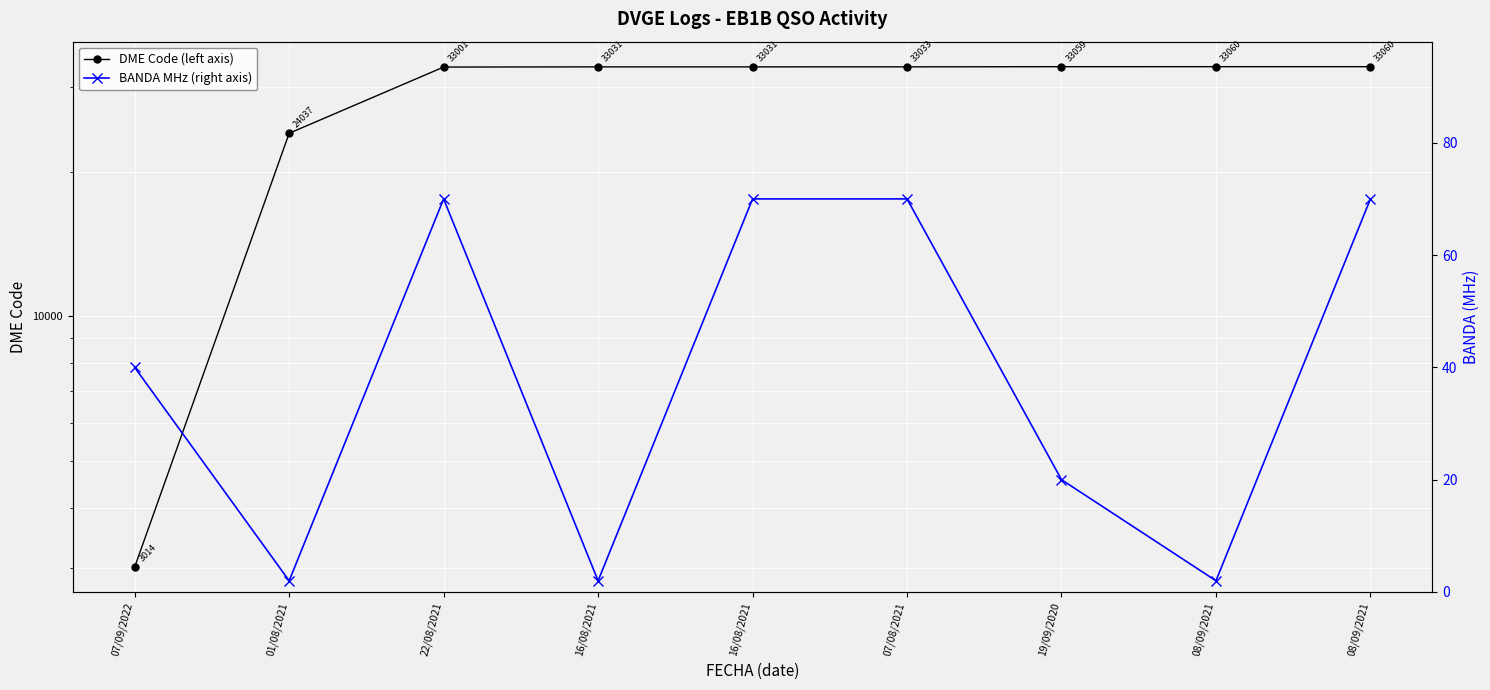

In BANDA MHz (right axis), how many points are lower than both neighbors (excluding endpoints)?

3